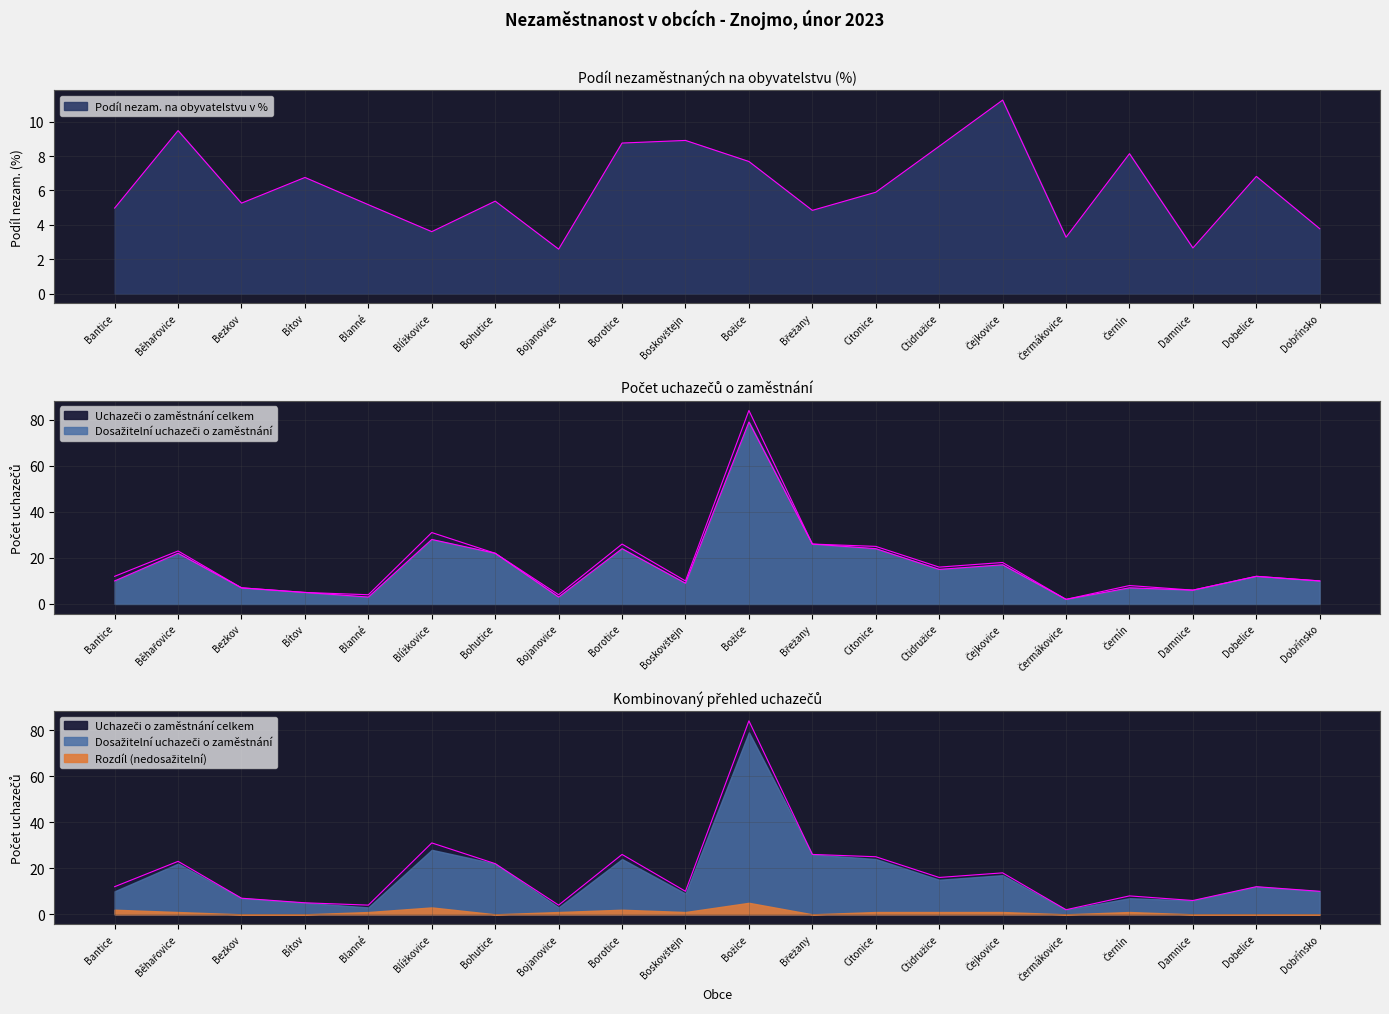

How many series are shown in this chart?

3